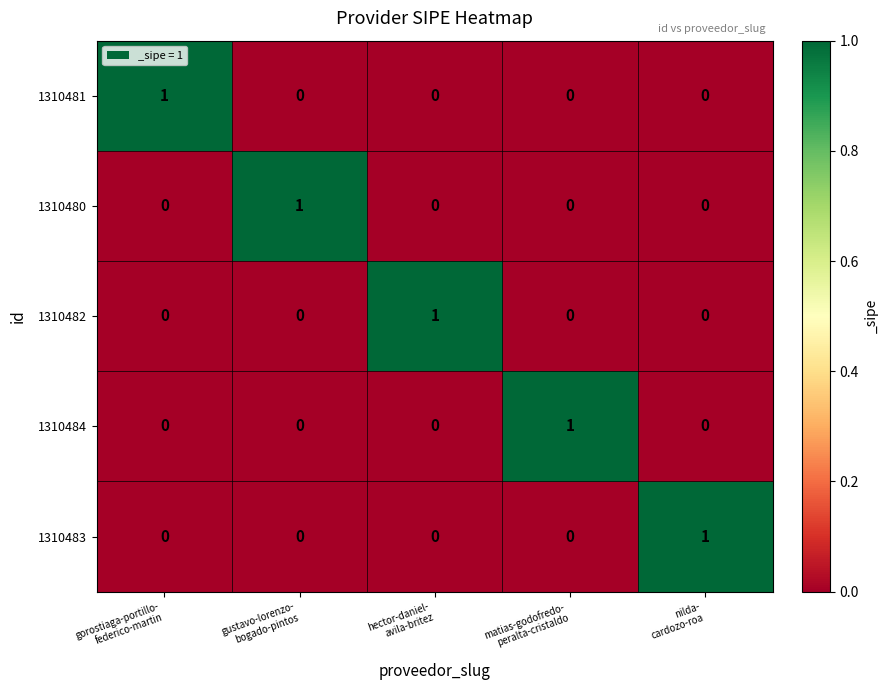

How many 1310482 values are between 0 and 1?

5